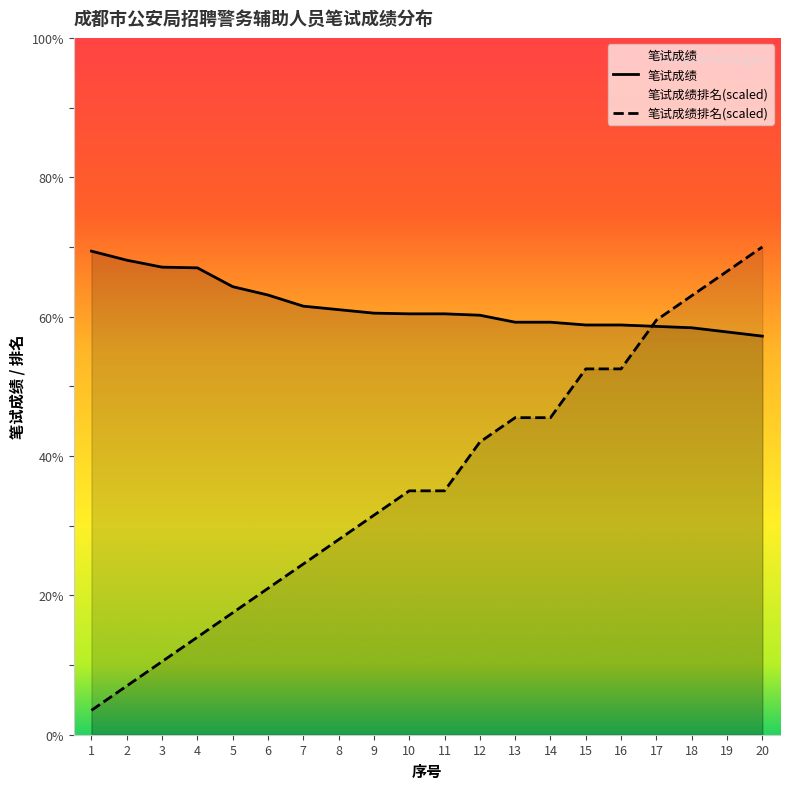

What is the difference between the 笔试成绩排名 values at 16 and 3?

42.0